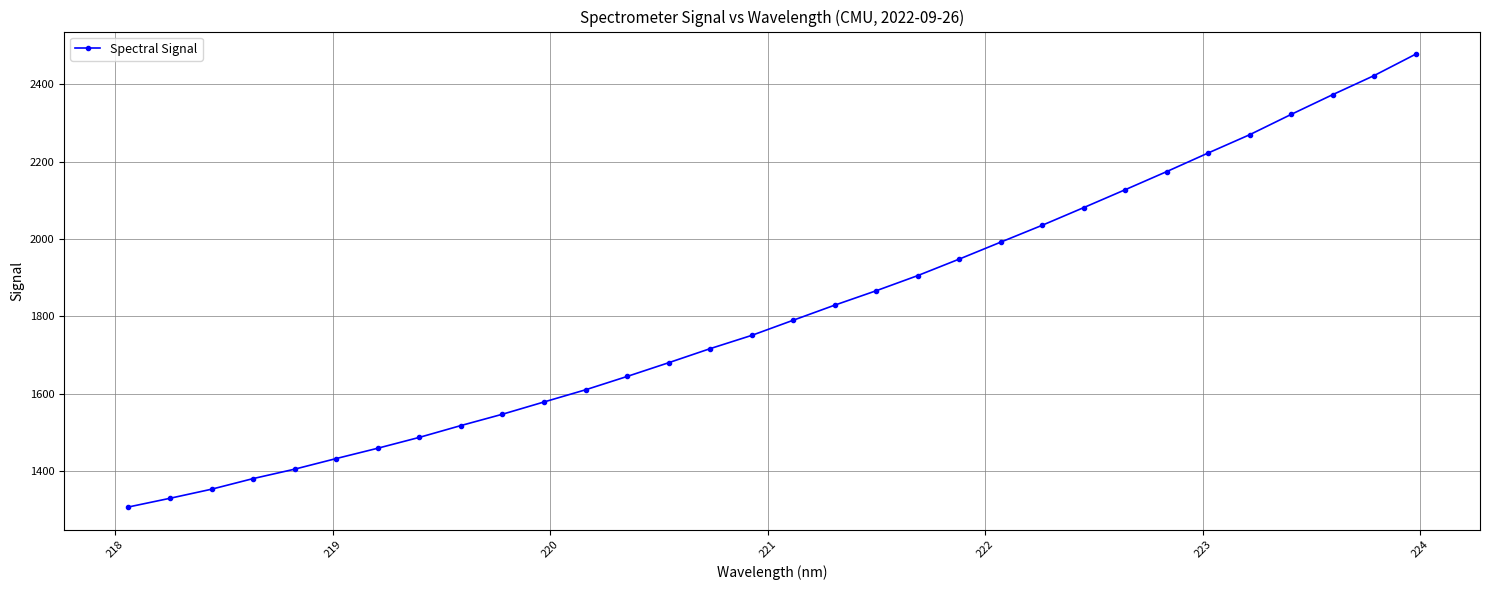

What is the difference between the maximum and minimum values?

1170.4